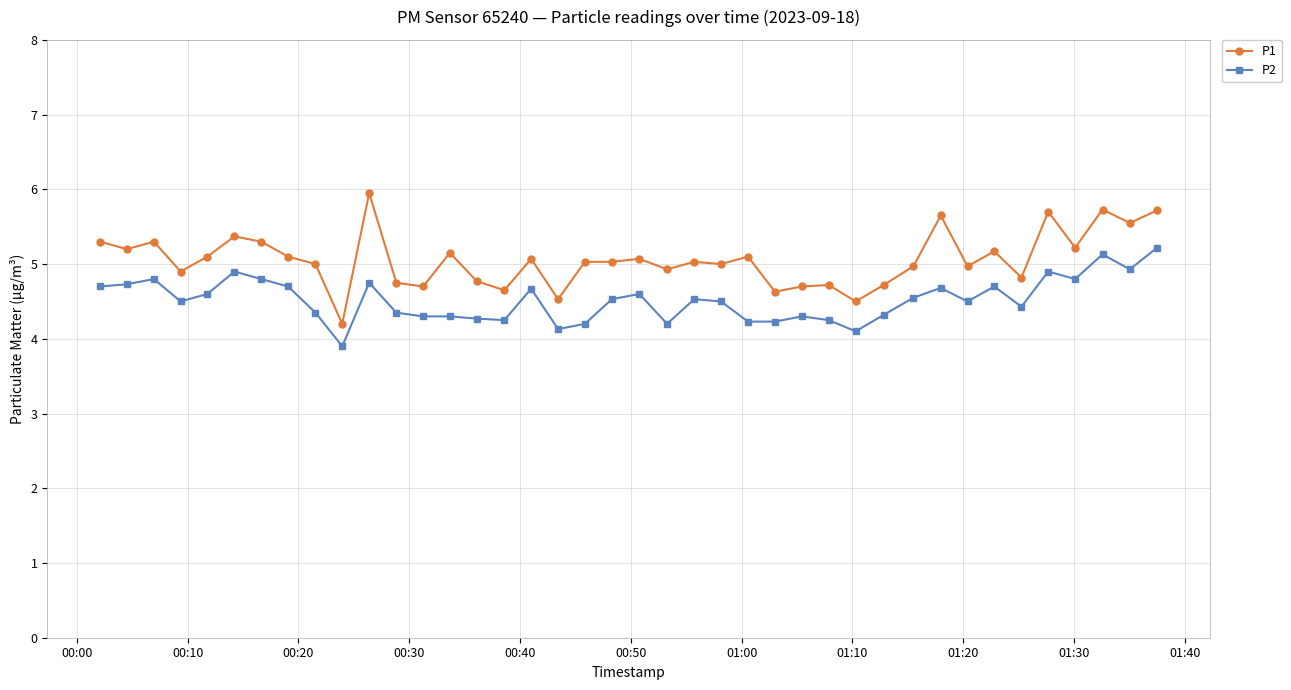

At how many categories does at least one series exceed 4?

40